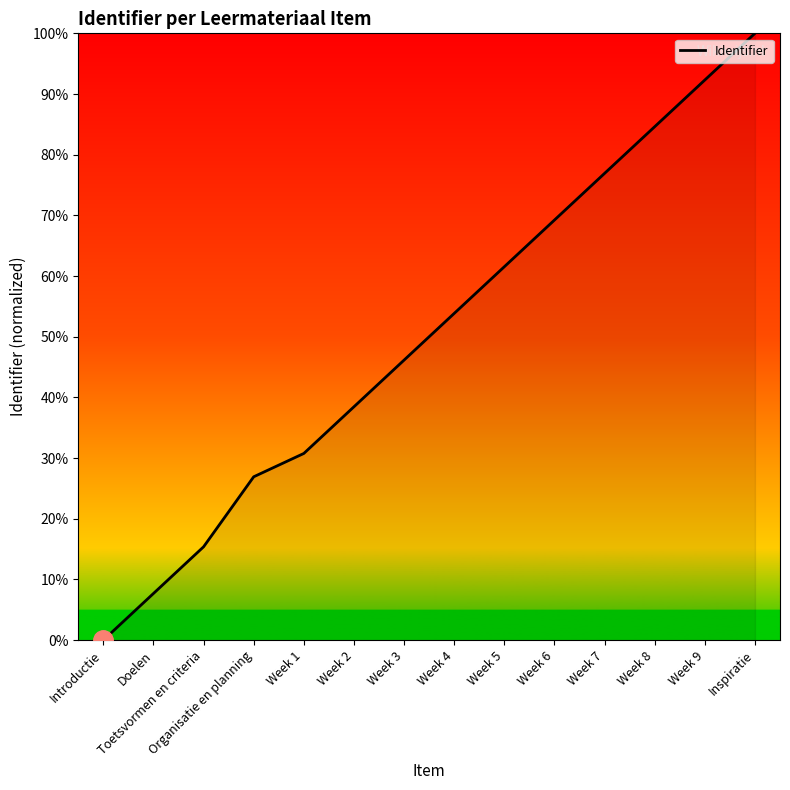

True or false: the data shows 56.5 at Week 2.

False